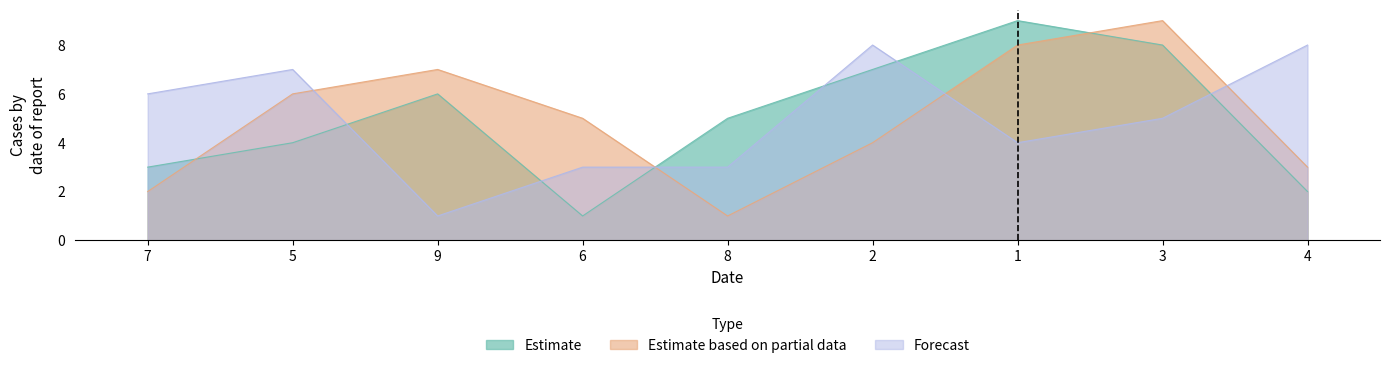

Which series ends up on top after the final intersection of Estimate based on partial data and Estimate?

Estimate based on partial data